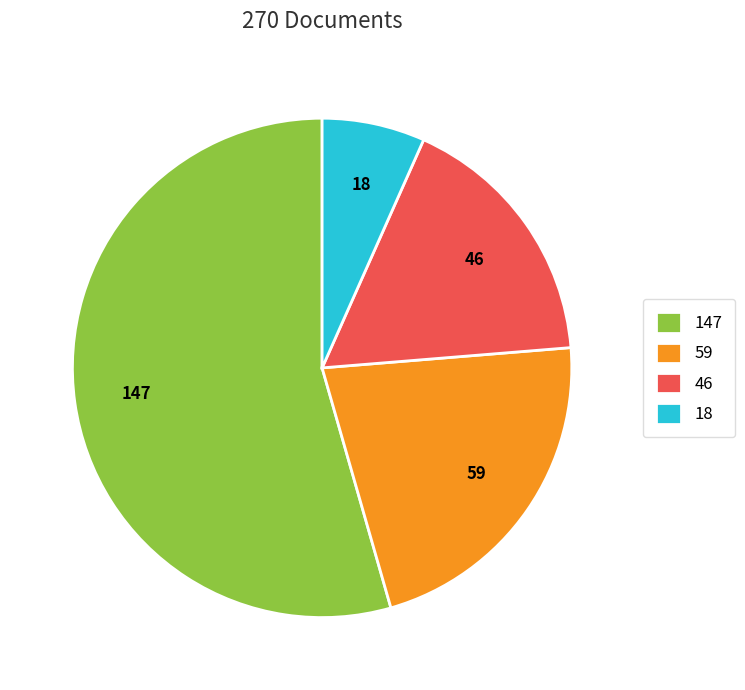

Is the sum of 147 and 59 greater than half?

Yes